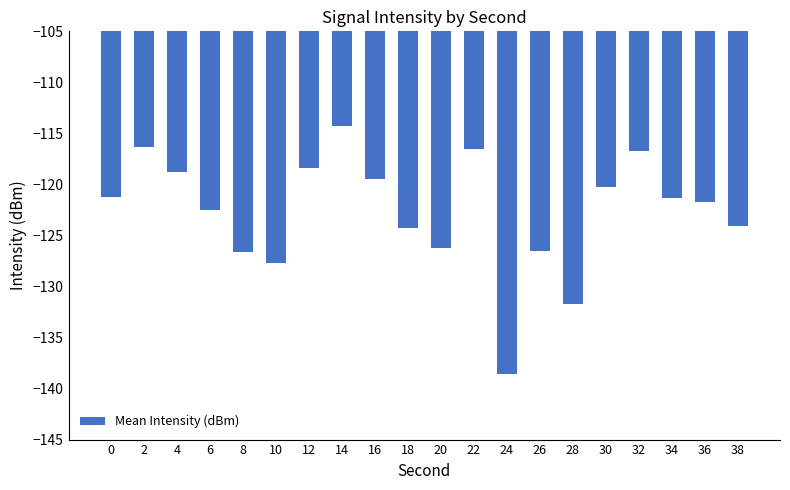

At which category does the chart reach its peak across all series?

14